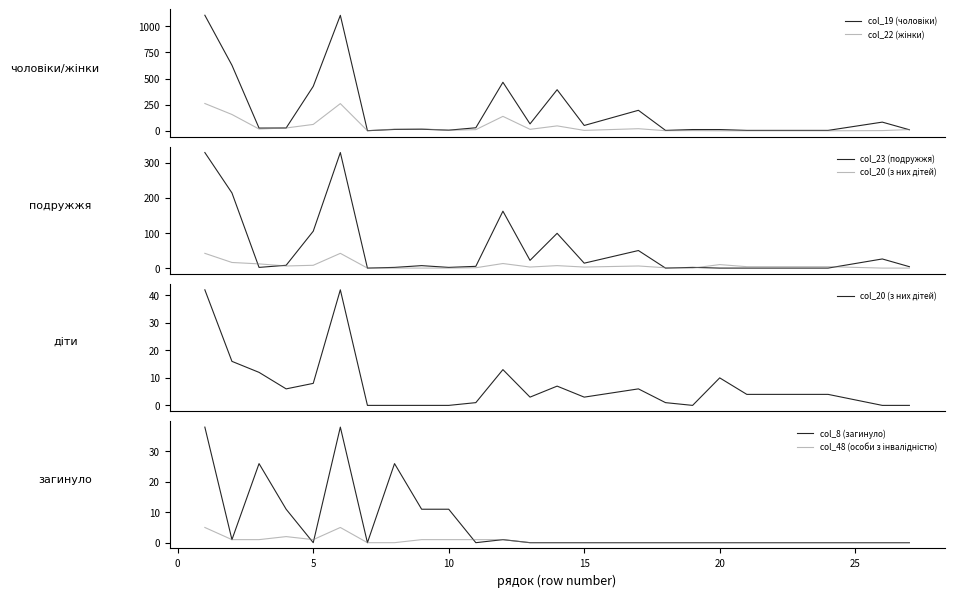

What is the difference between the maximum and minimum values in the col_20 (з них дітей) series?

42